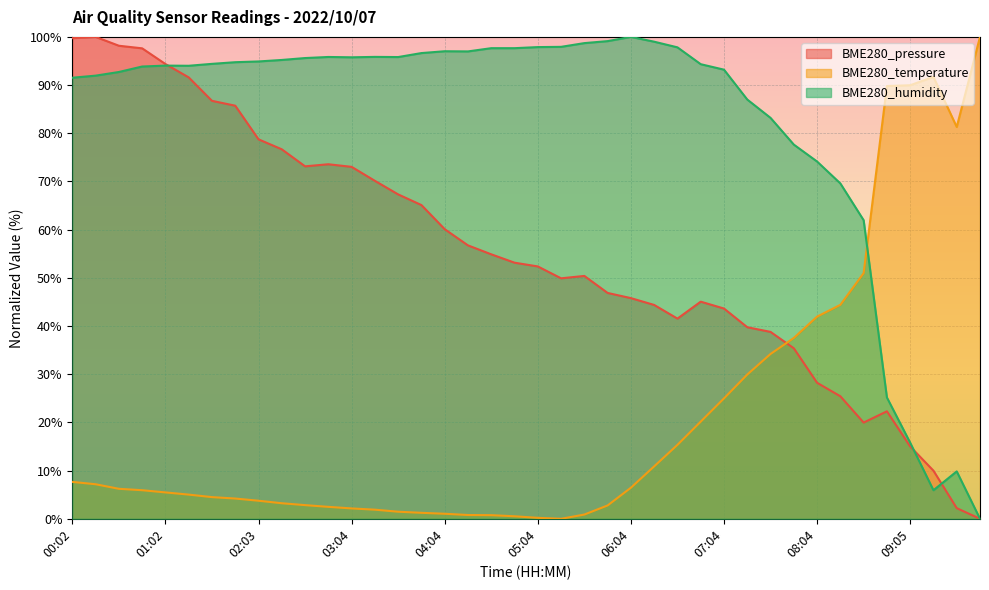

In BME280_humidity, how many points are higher than both neighbors (excluding endpoints)?

6